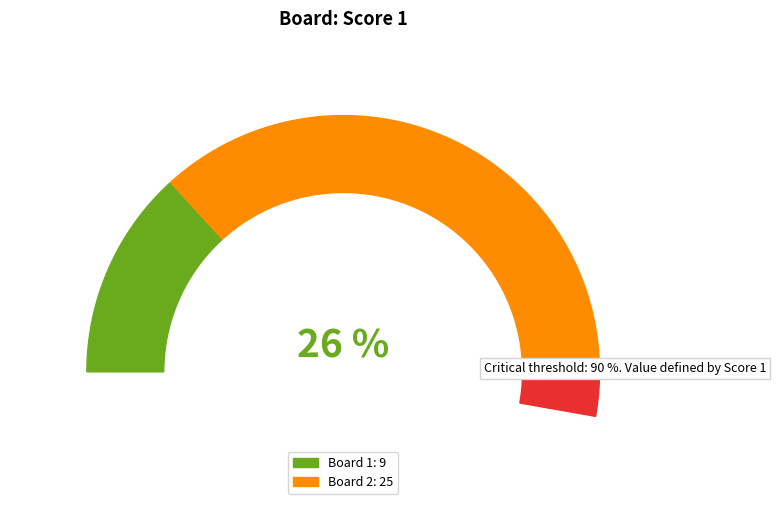

How much of the chart is everything except 1?

73.5%